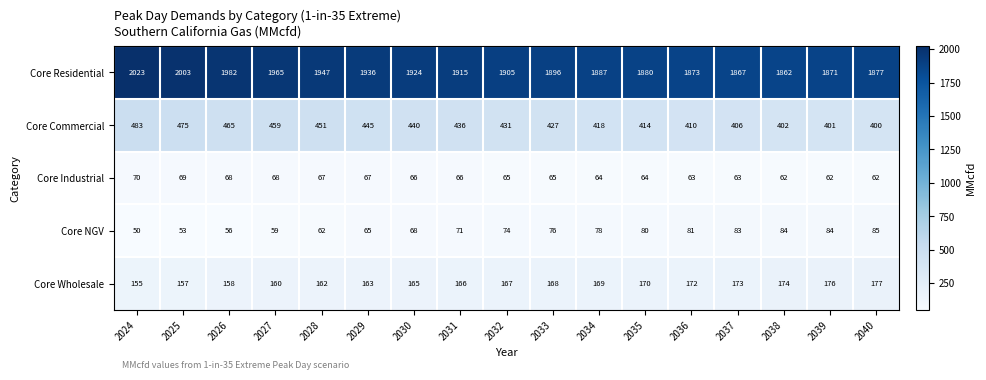

The Core Residential series shows 1982 at 2026. True or false?

True